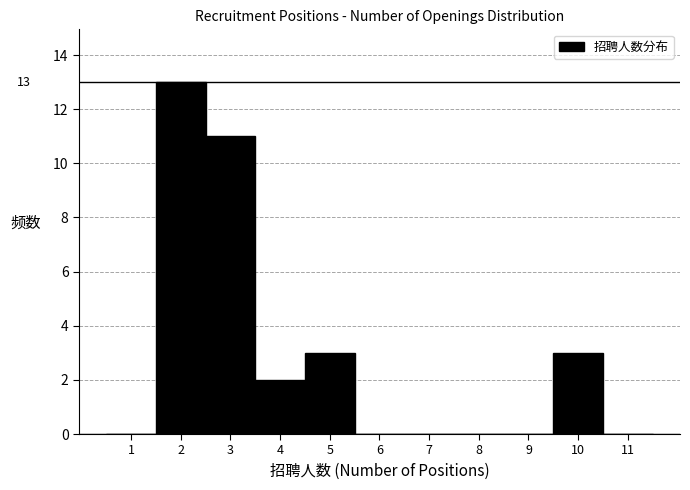

Over which range of the x-axis is the bar tallest?

1.5 to 2.5